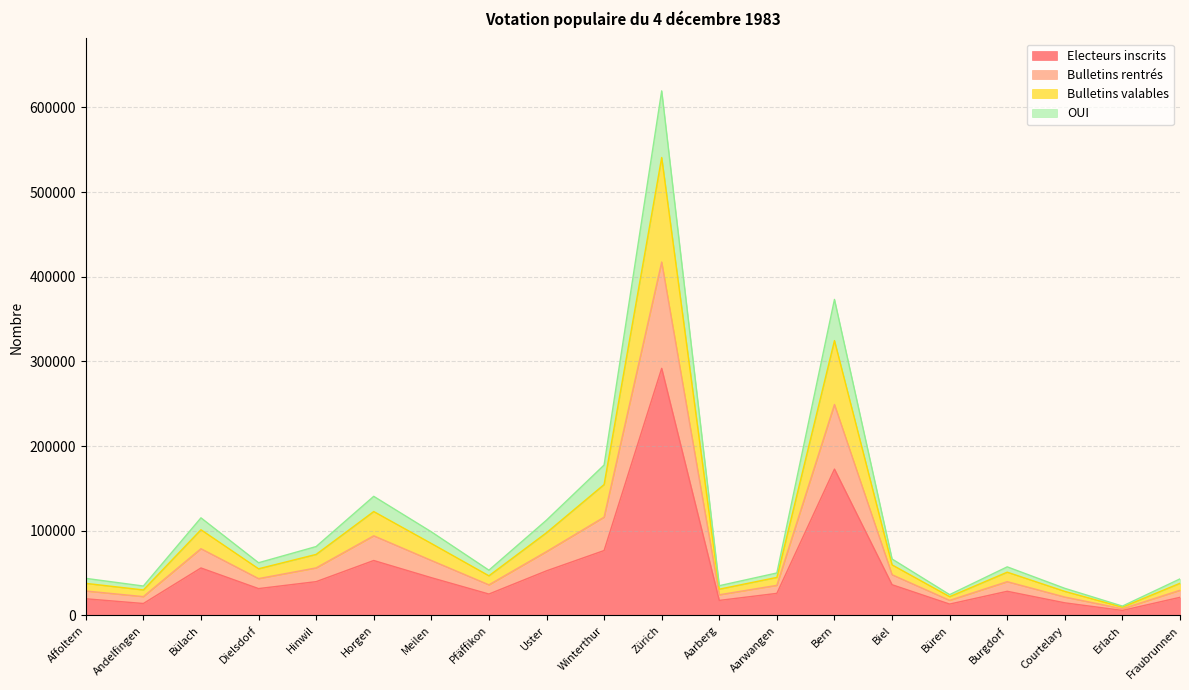

What is the smallest value displayed?

5962